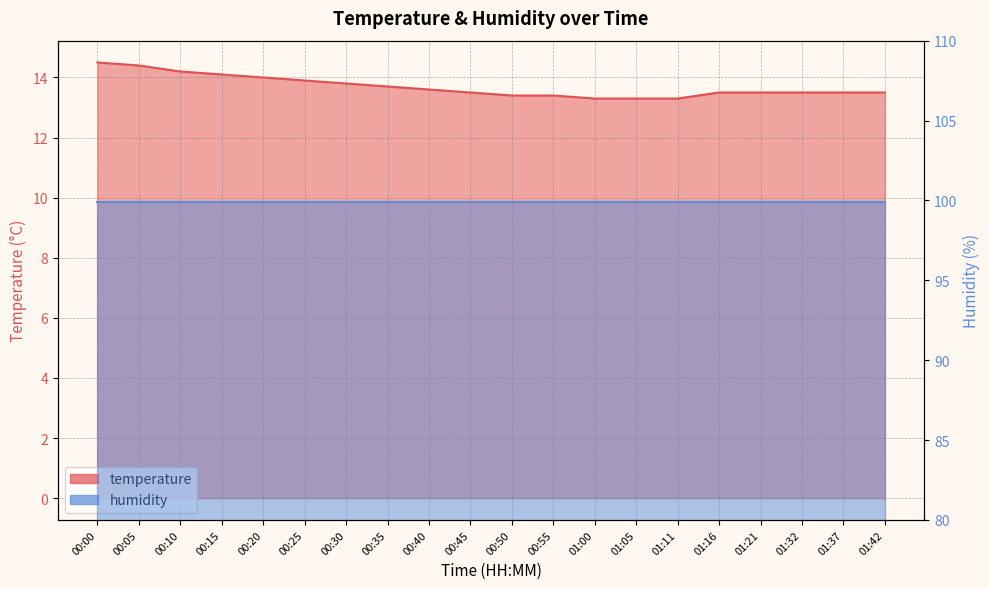

What is the smallest value displayed?

13.3